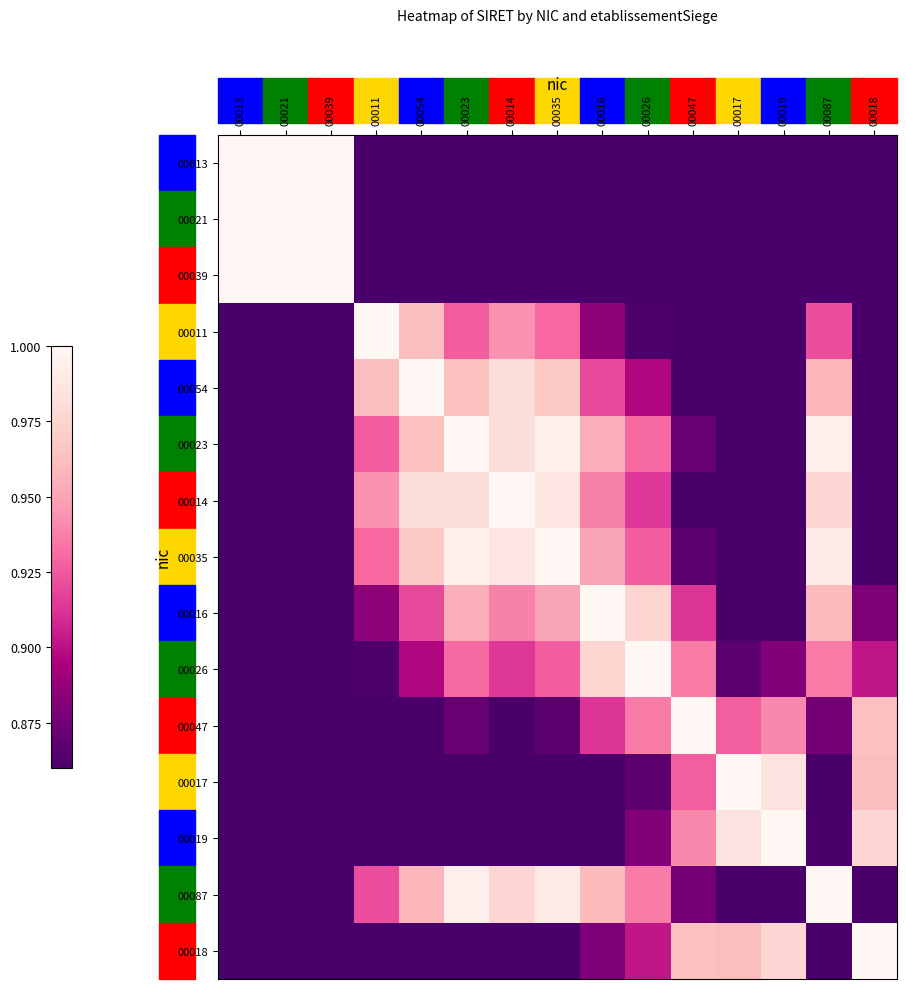

At how many categories does at least one series exceed 0?

15